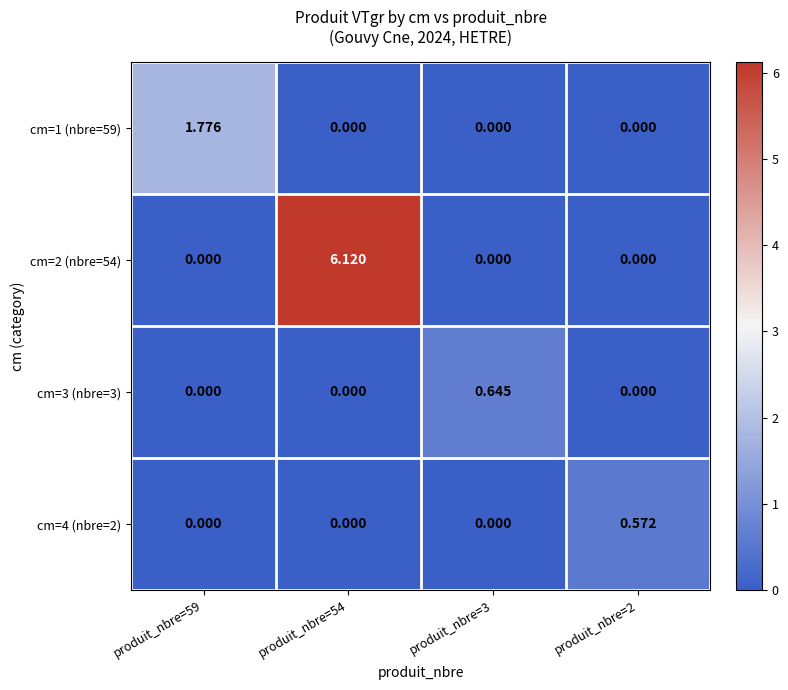

Is the value of cm=2 (nbre=54) at produit_nbre=54 greater than the value of cm=3 (nbre=3) at produit_nbre=3?

Yes